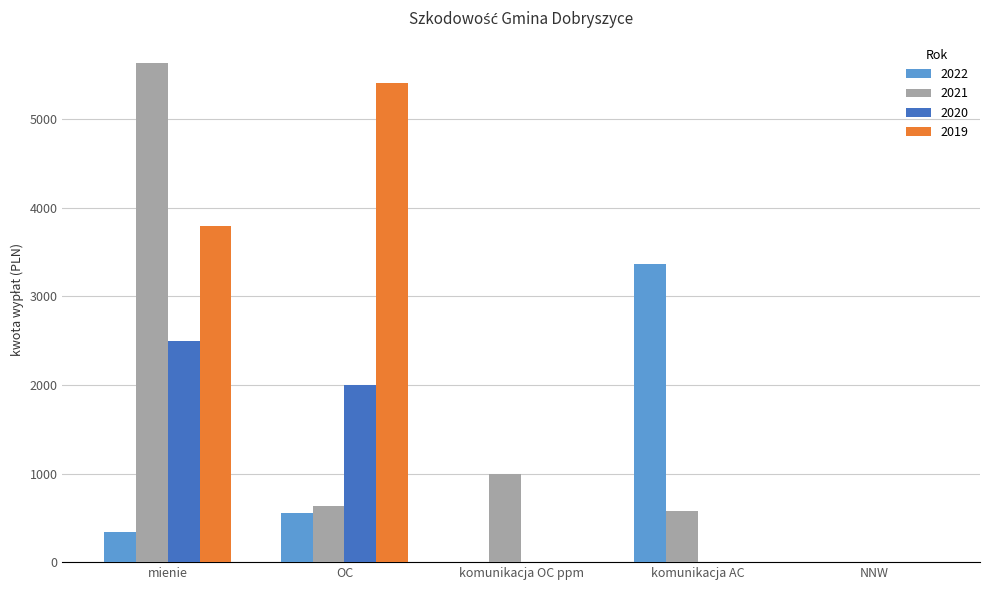

Is the value of 2021 at OC greater than the value of 2022 at NNW?

Yes